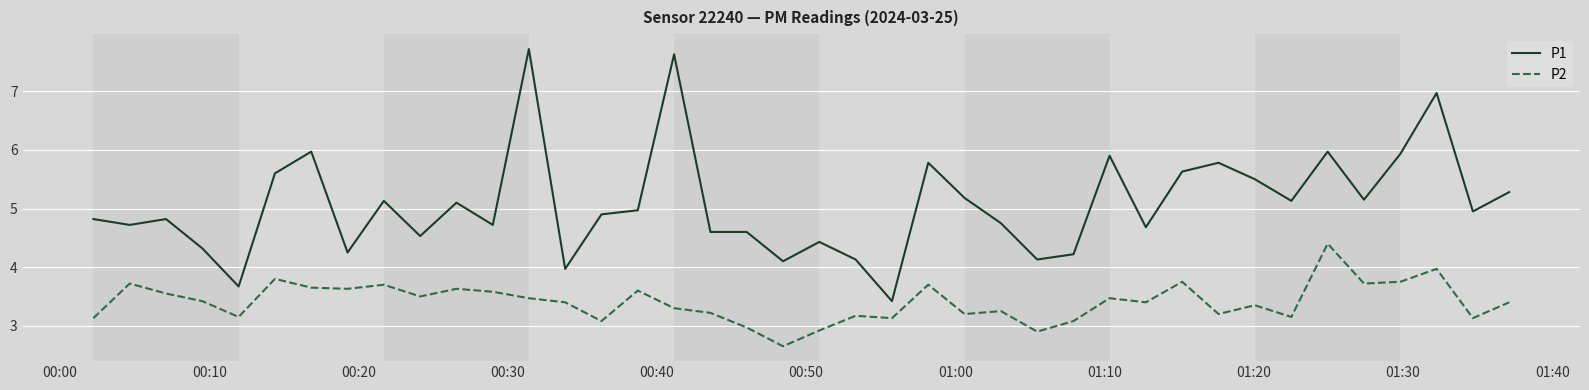

List the series in order of their peak value, highest first.

P1, P2